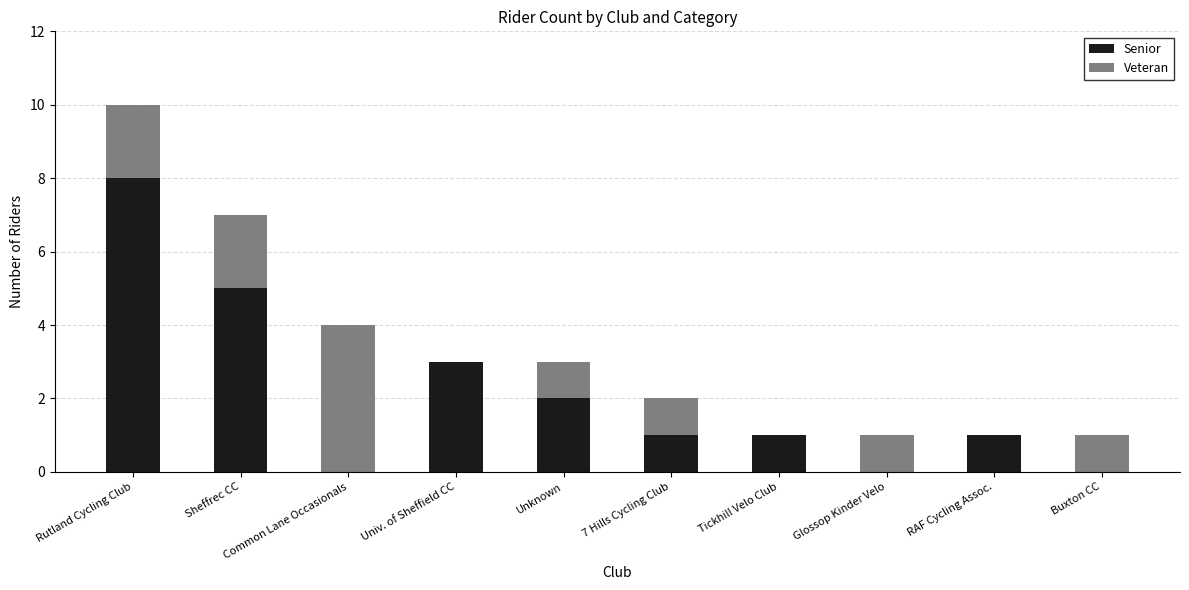

What are all the series names shown in the legend?

Senior, Veteran